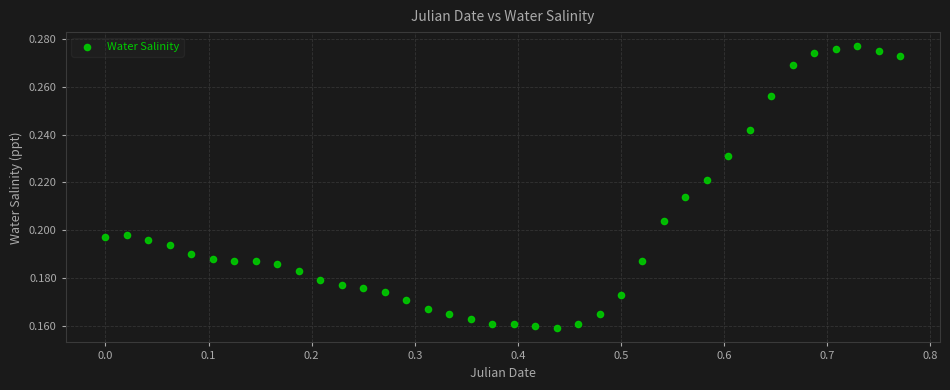

What is the range of X values (max minus min)?

0.8